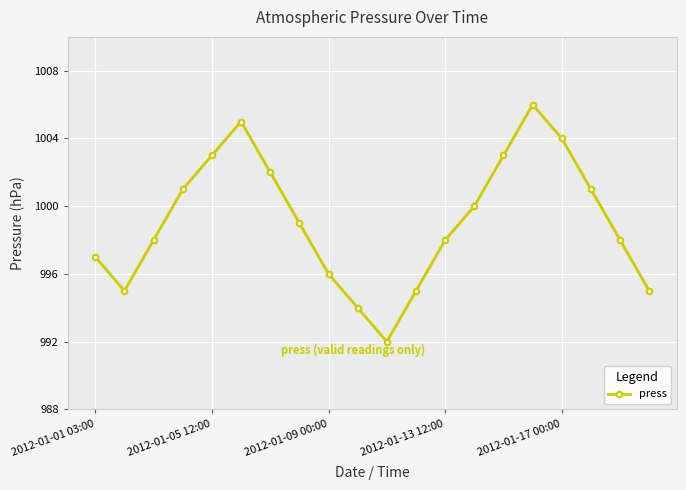

What is the difference between the maximum and second lowest values?

12